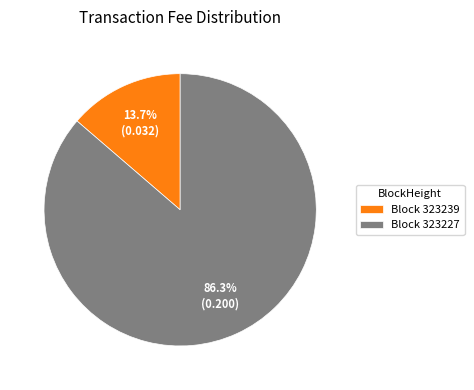

Is the sum of Block 323239 and Block 323227 greater than half?

Yes